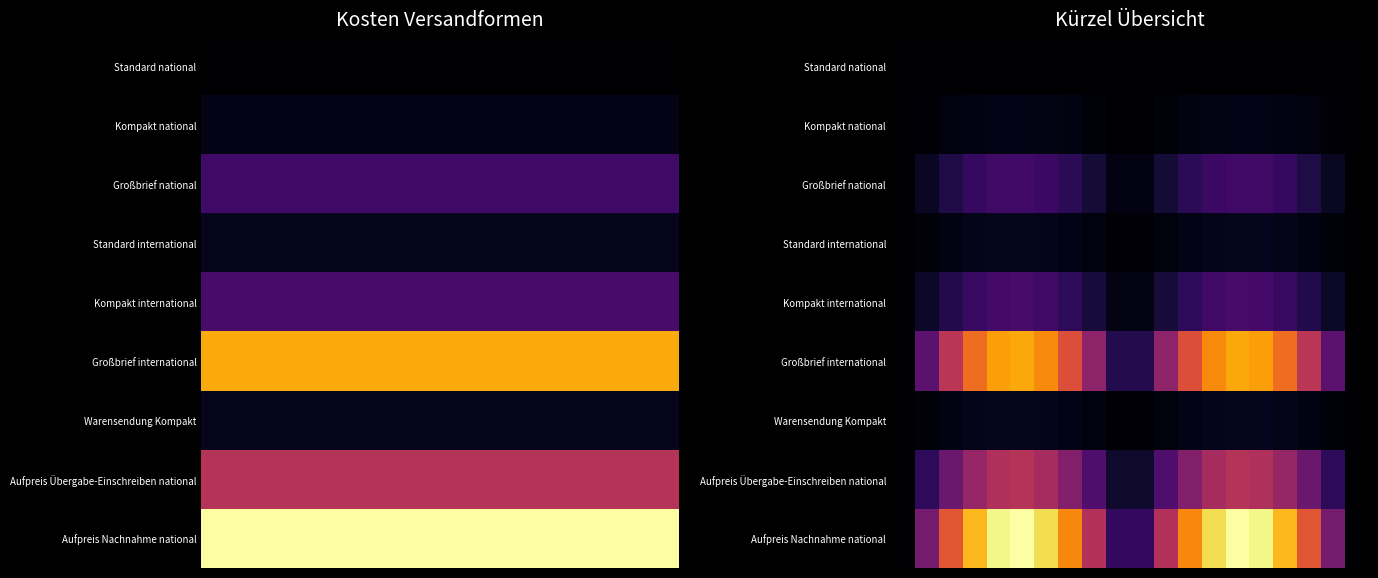

What is the spread (max minus min) of values at 1?

0.3